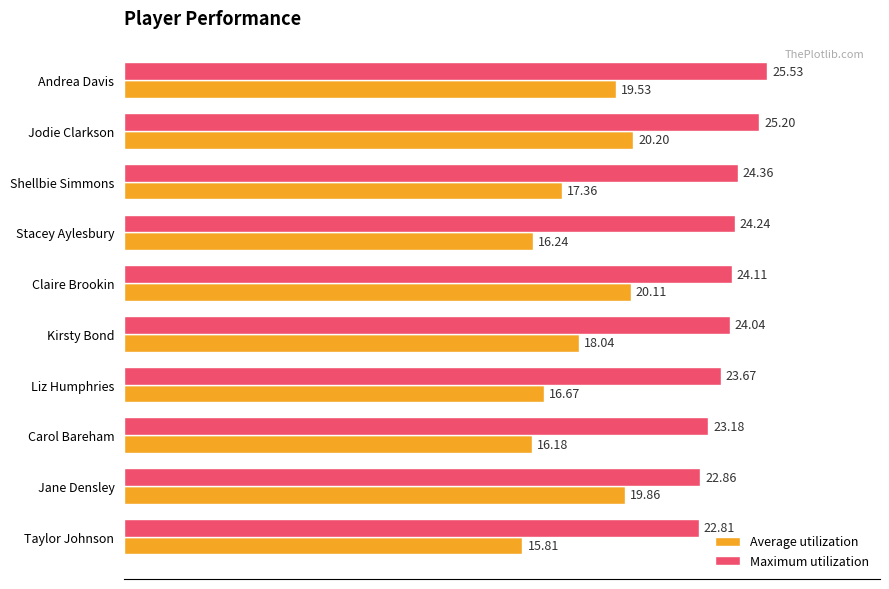

Where is Maximum utilization nearest to the value 24?

Kirsty Bond